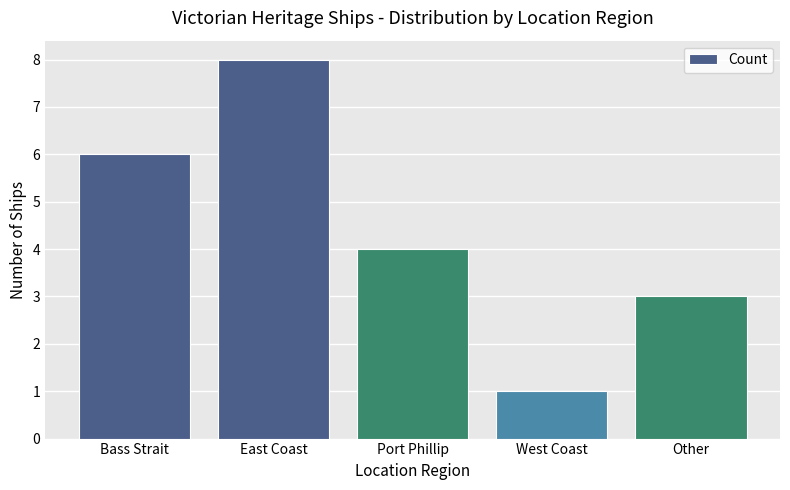

What position from the left is Bass Strait?

1